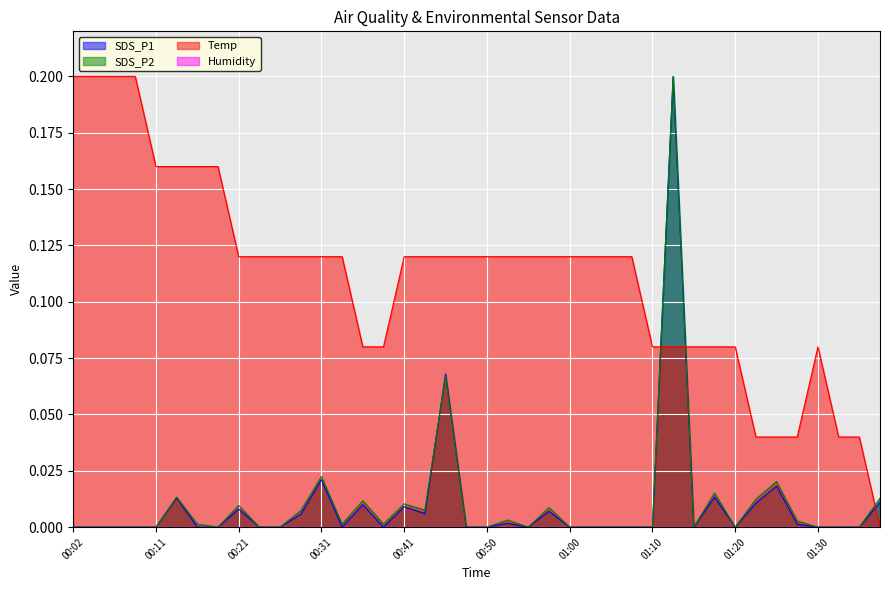

How many lines are shown in the chart?

4